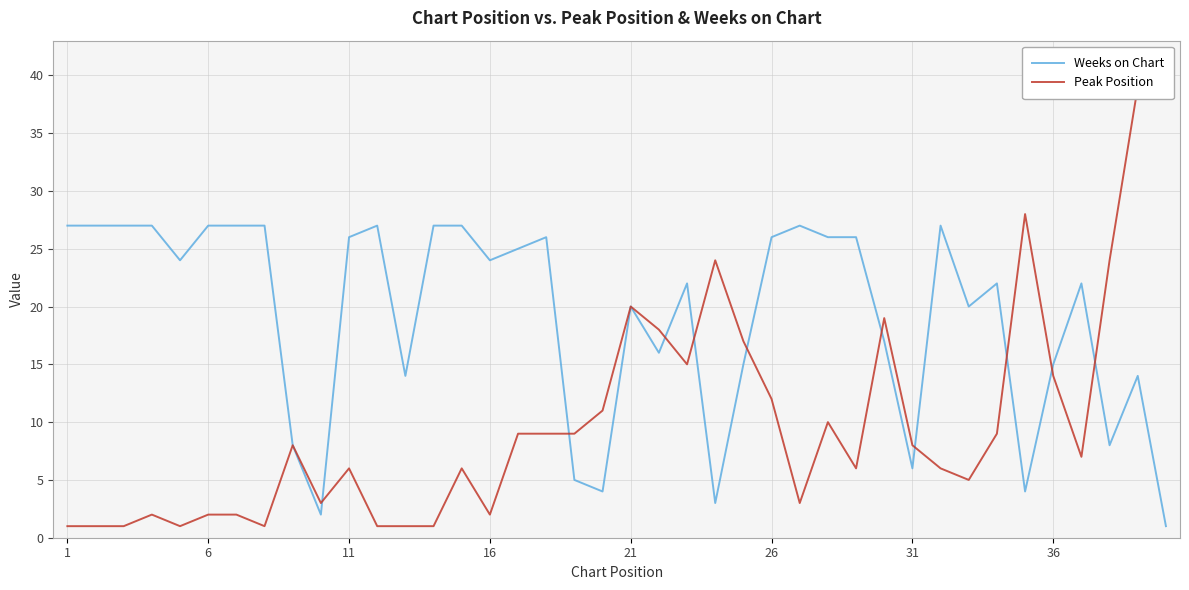

What is the value of the Weeks on Chart point at the 12th from the left?

27